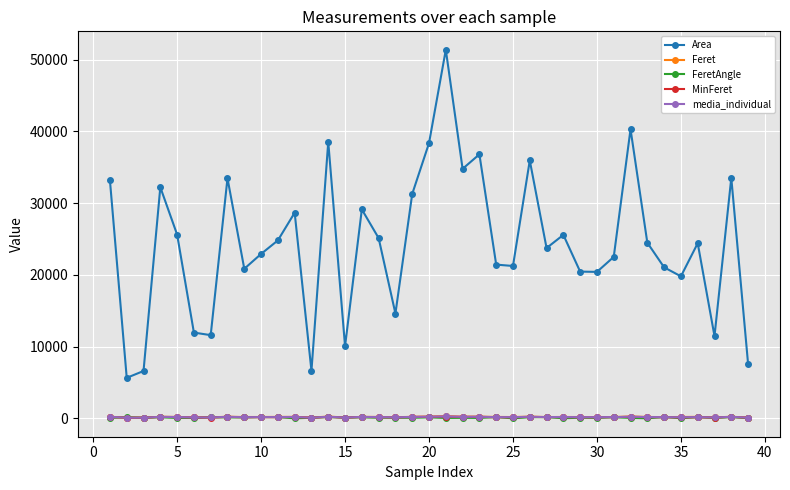

Which series has the widest spread of values?

Area